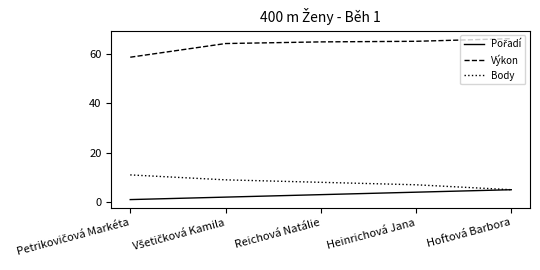

Is the value of Body at Heinrichová Jana greater than the value of Výkon at Hoftová Barbora?

No